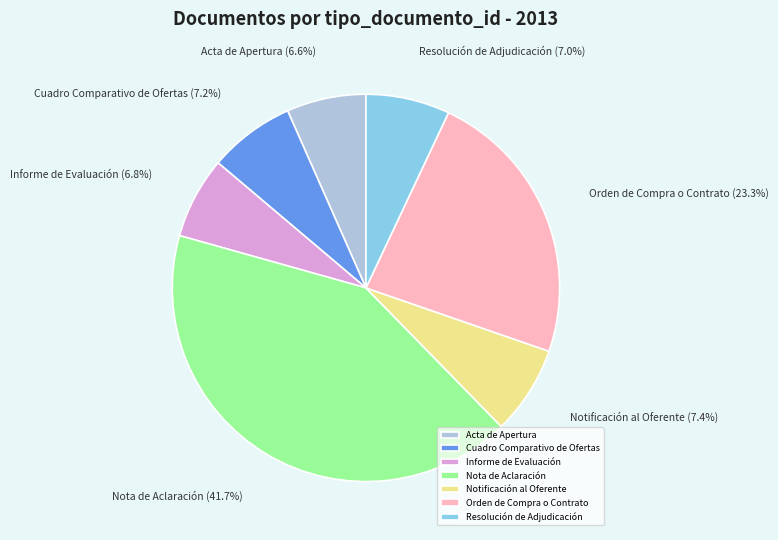

Is there any slice that represents more than half of the pie?

No